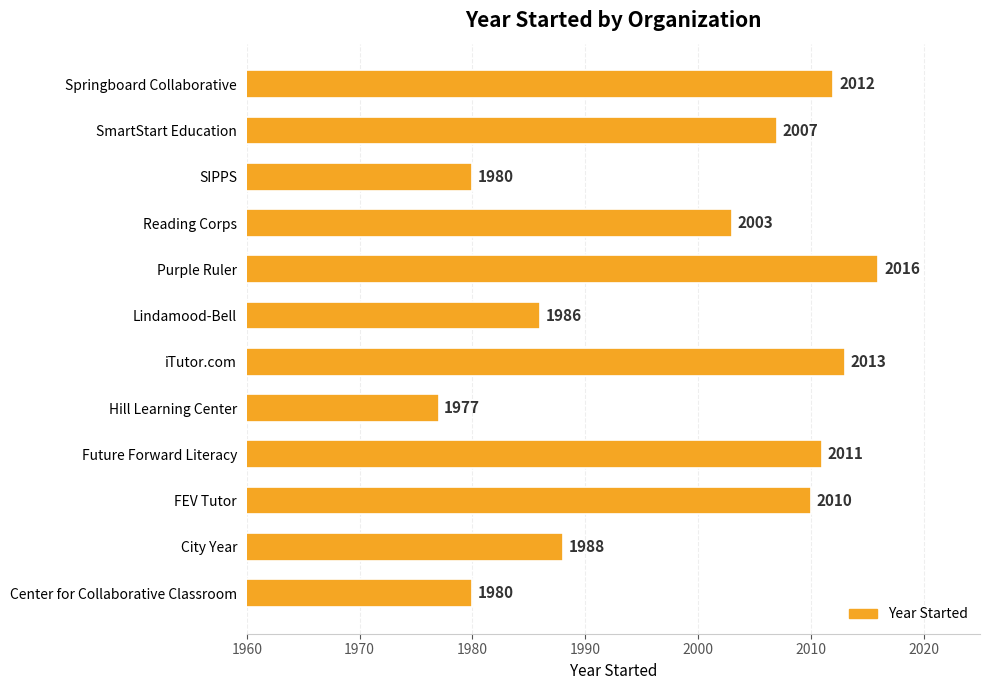

Between SmartStart Education and Center for Collaborative Classroom, which is larger?

SmartStart Education